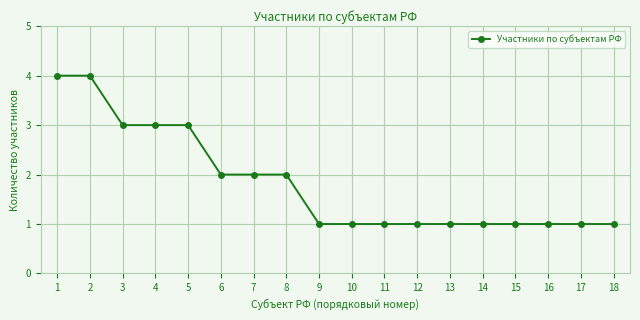

True or false: the data shows 1 at 18.

True